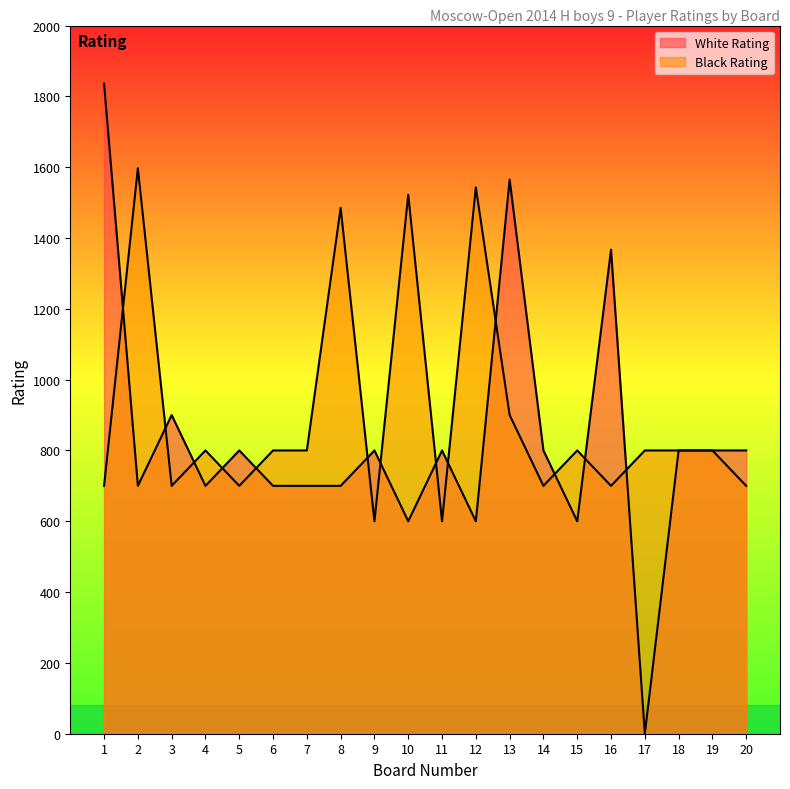

What is the spread (max minus min) of values at 13?

665